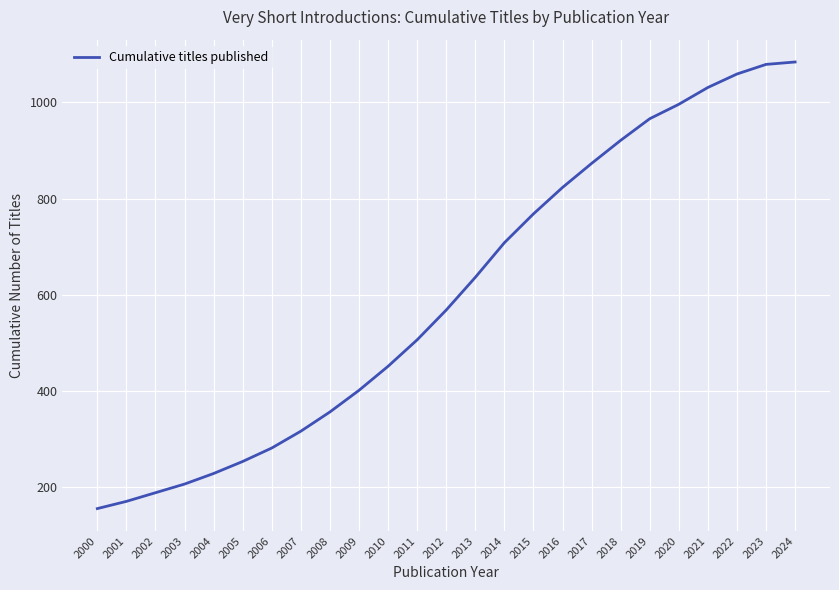

Where is the data nearest to the value 619?

2013